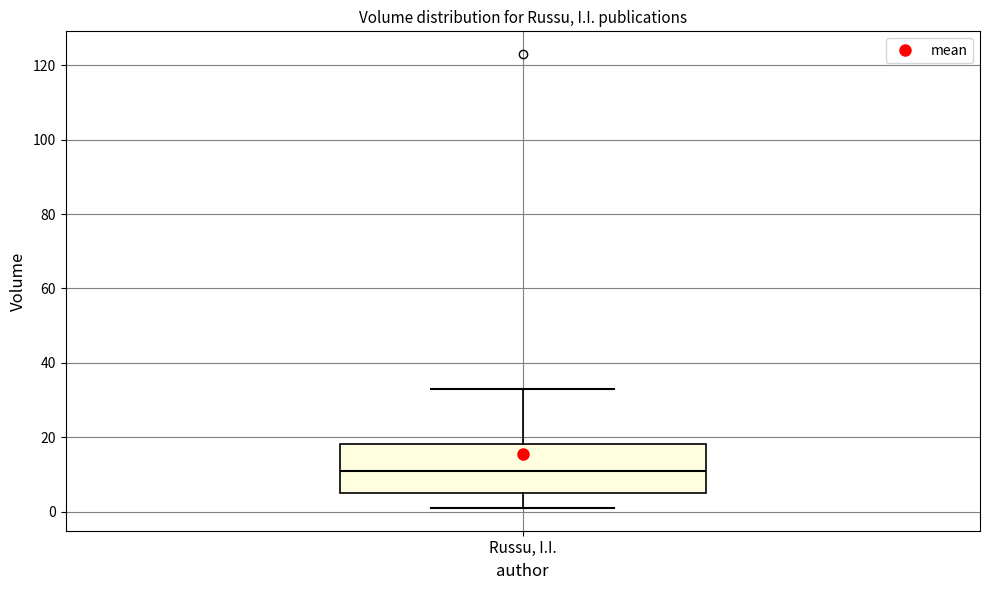

Read this box plot against the y-axis: the position of the median line, the range covered by the box, and the ends of both whiskers. The values are not printed on the chart, so give them approximately, as read against the axis.

median 12, box 6 to 18, whiskers 2 to 34